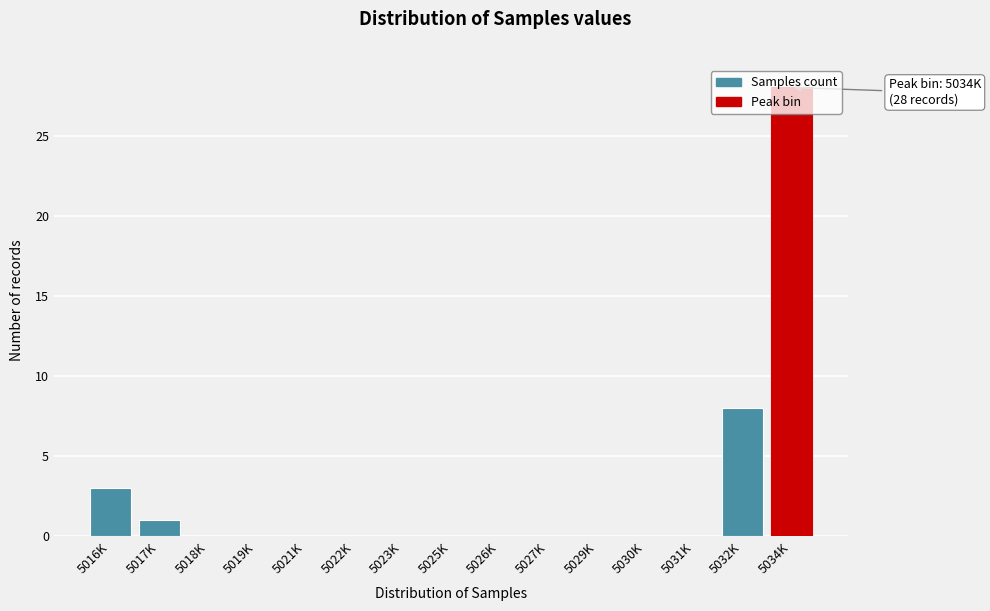

The chart shows a value of 15 at 5030K. True or false?

False